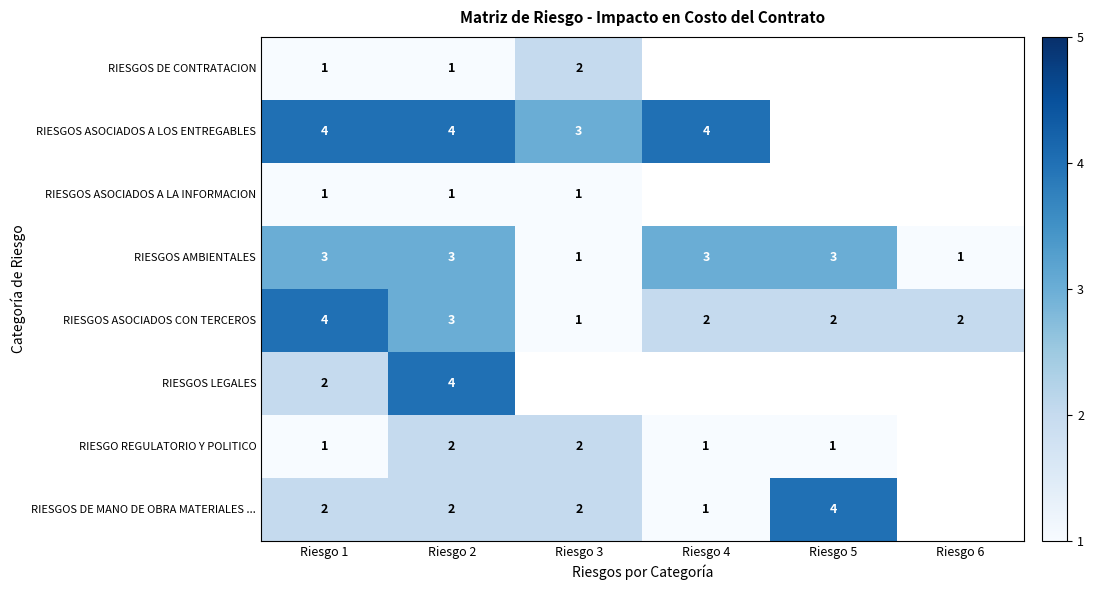

The value of RIESGOS ASOCIADOS A LA INFORMACION at Riesgo 1 is 0.4. True or false?

False